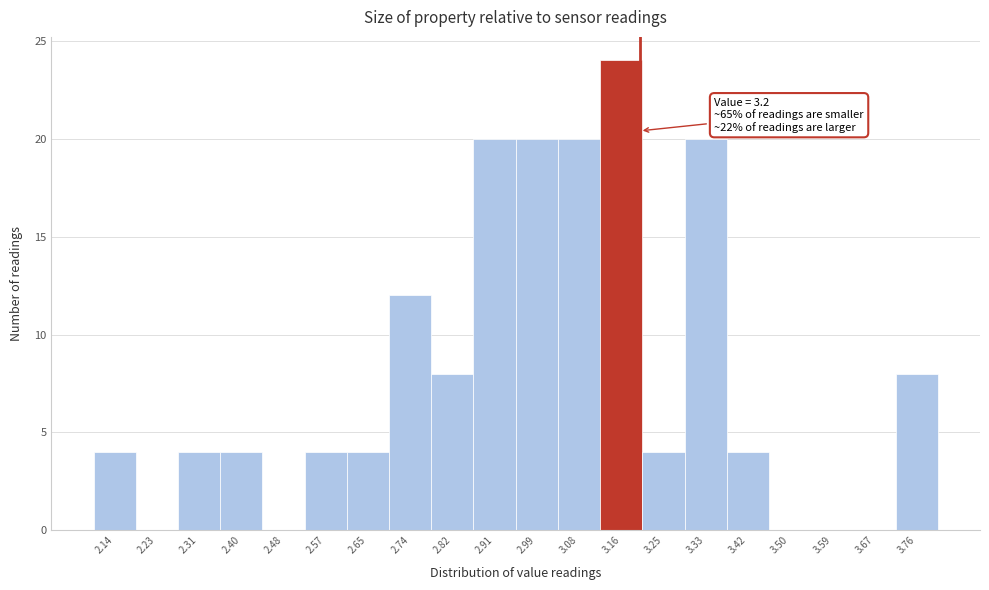

Over which range of the x-axis is the bar tallest?

3.120 to 3.205